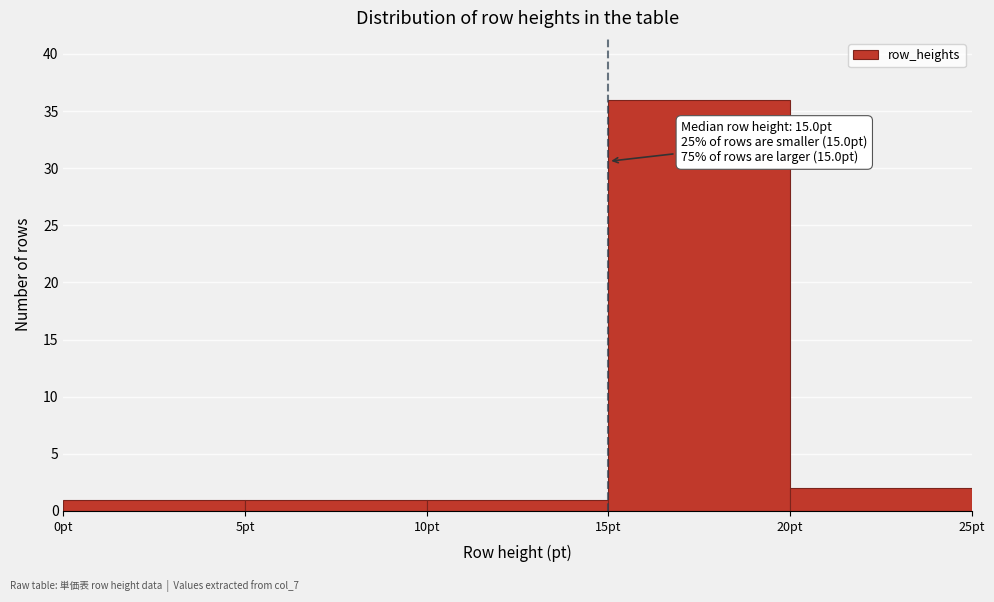

Which range on the x-axis has the tallest bar?

15 to 20